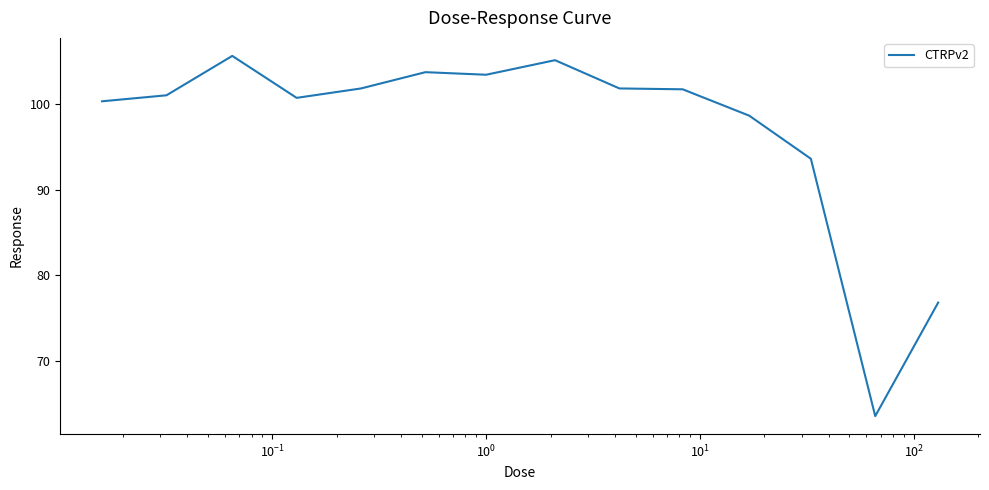

What is the maximum value shown in the chart?

105.6